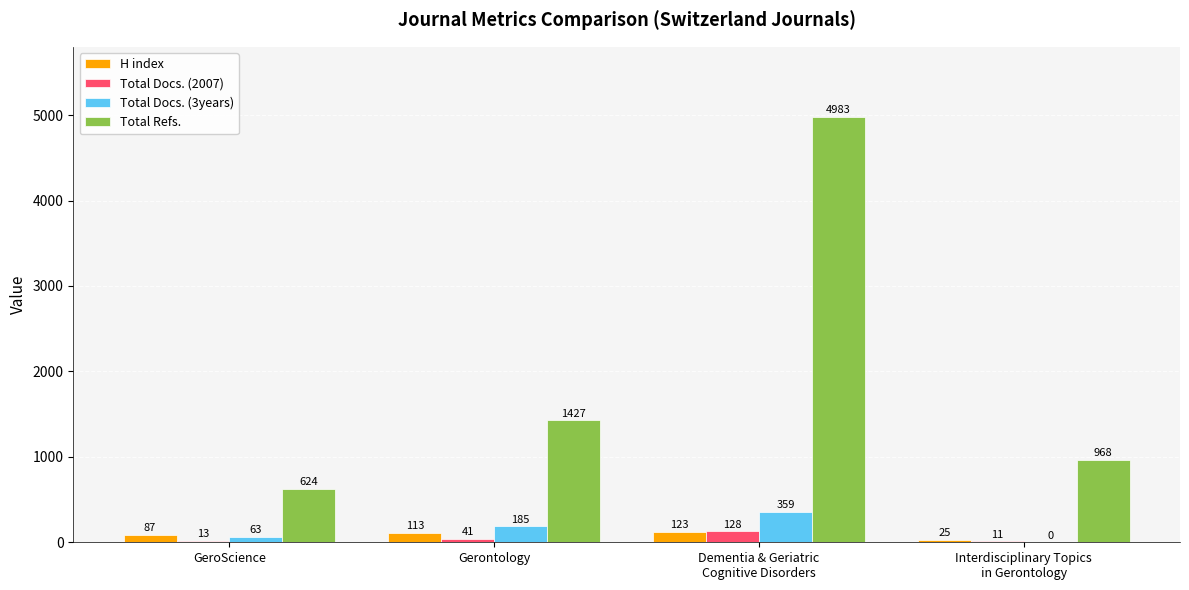

How many values in Total Docs. (3years) are above zero?

3